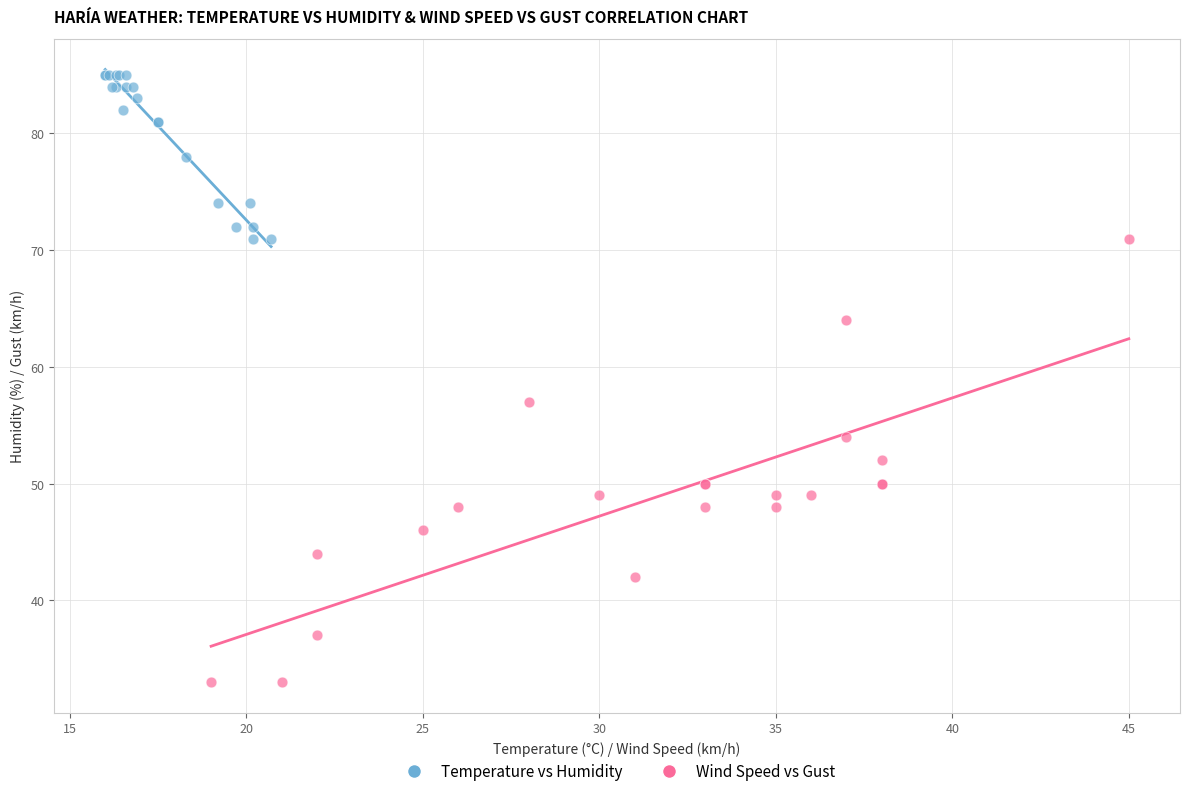

What are all the series names shown in the legend?

Temperature vs Humidity, Wind Speed vs Gust